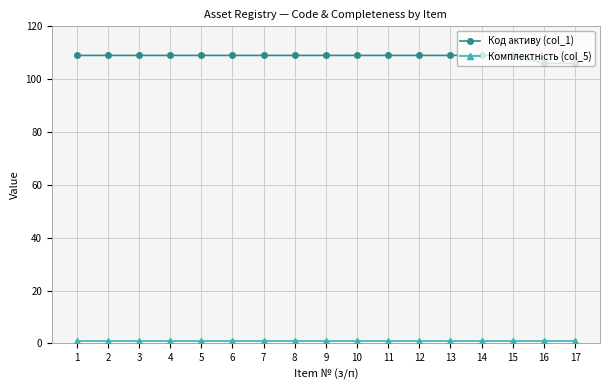

What is the greatest value displayed?

109